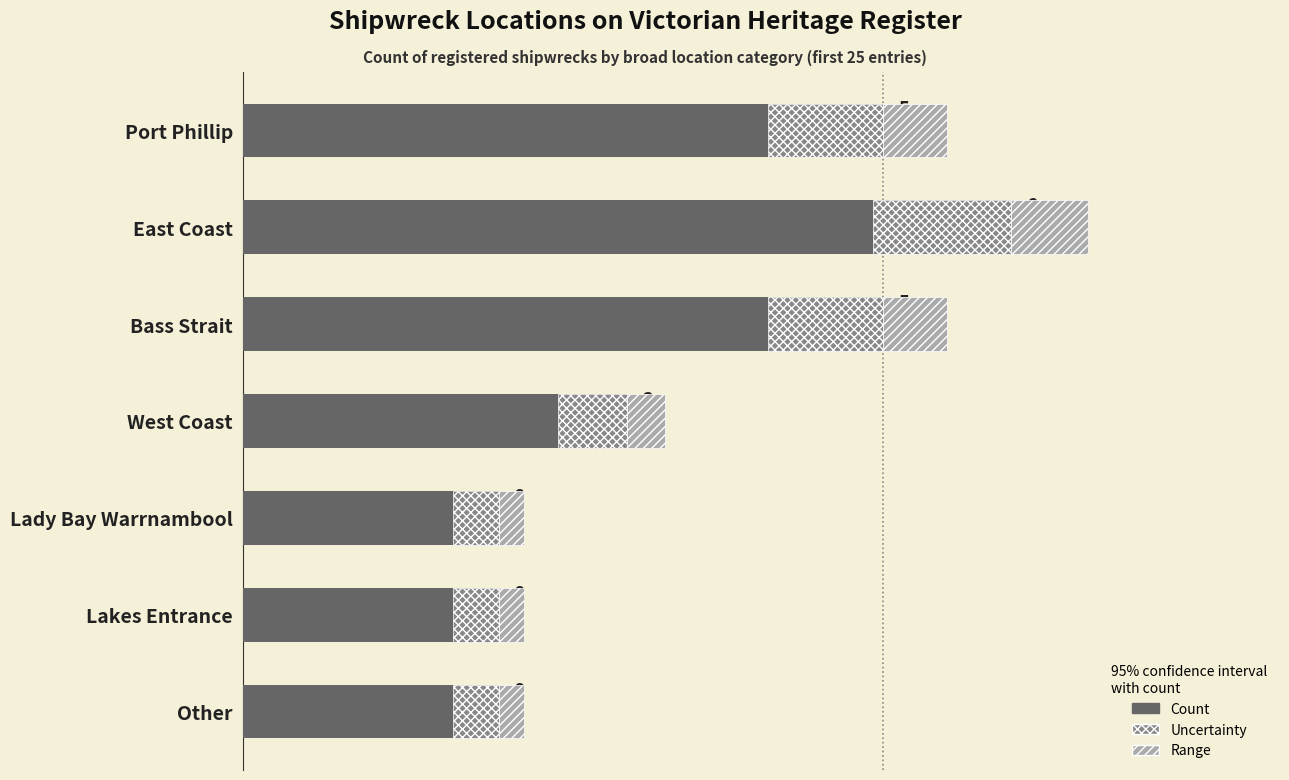

Between Other and Lakes Entrance, which is larger?

Other